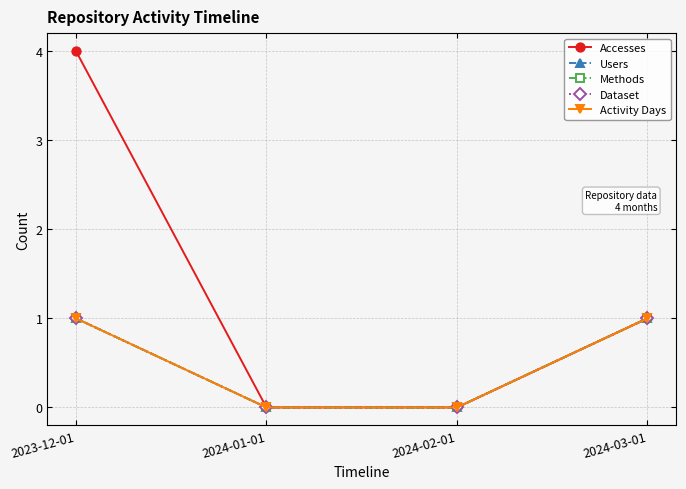

Which label corresponds to the largest value in the chart?

2023-12-01